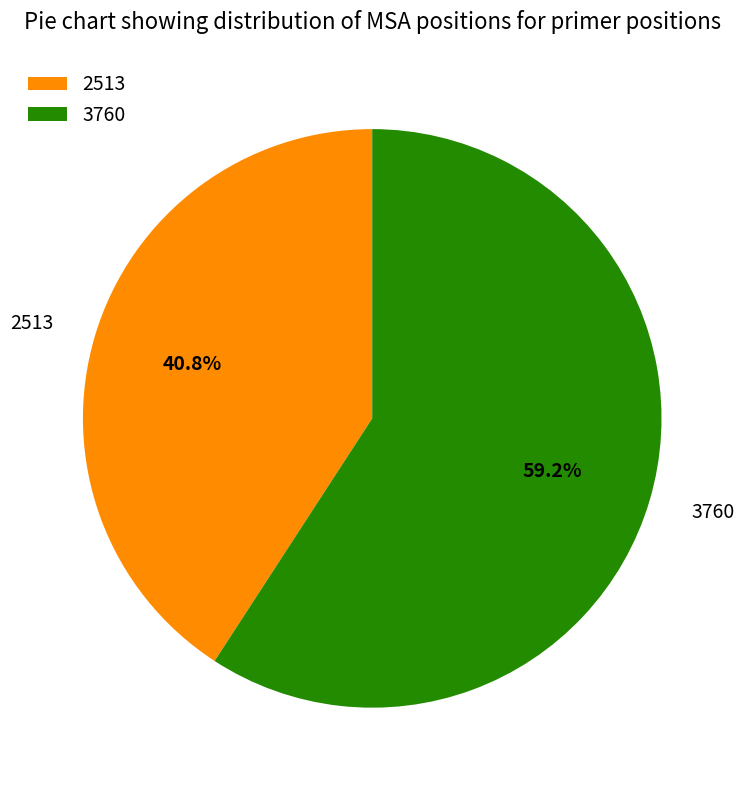

Rank the categories by value from lowest to highest.

2513, 3760